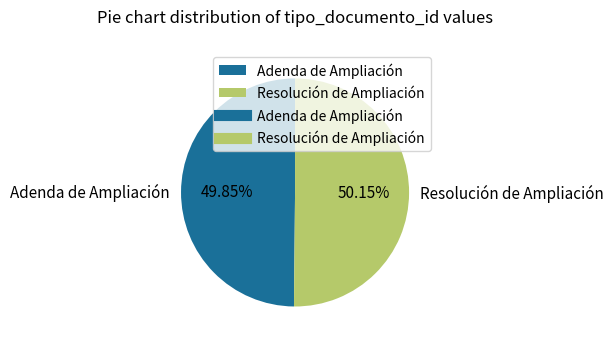

What percentage is the Resolución de Ampliación slice, to the nearest percent?

50%